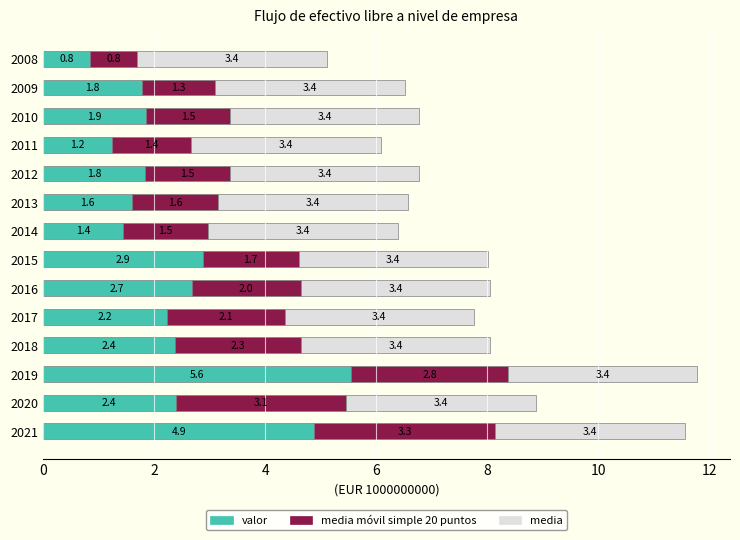

At which category is the sum across all series the highest?

2019